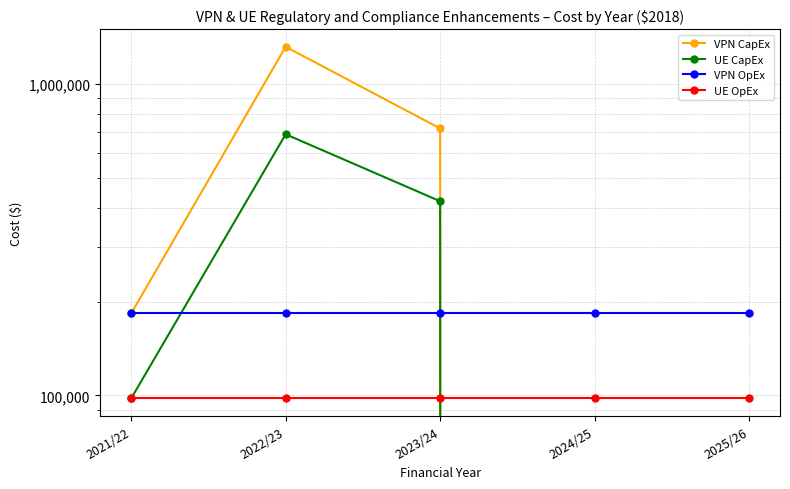

True or false: UE OpEx and VPN OpEx cross at least once.

False